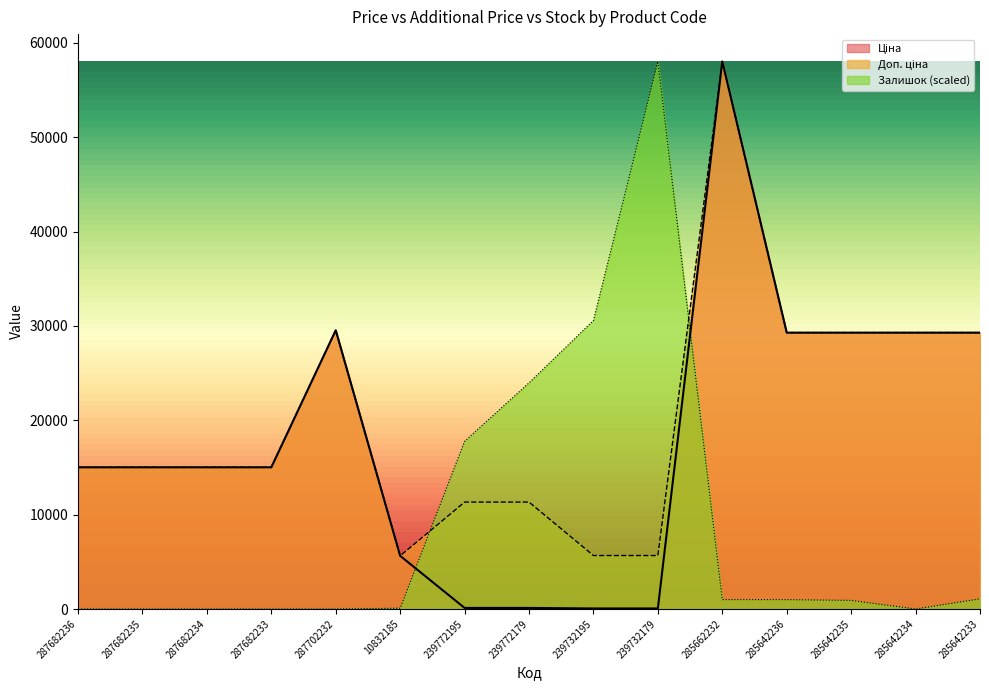

How many times do Ціна and Залишок cross each other?

2